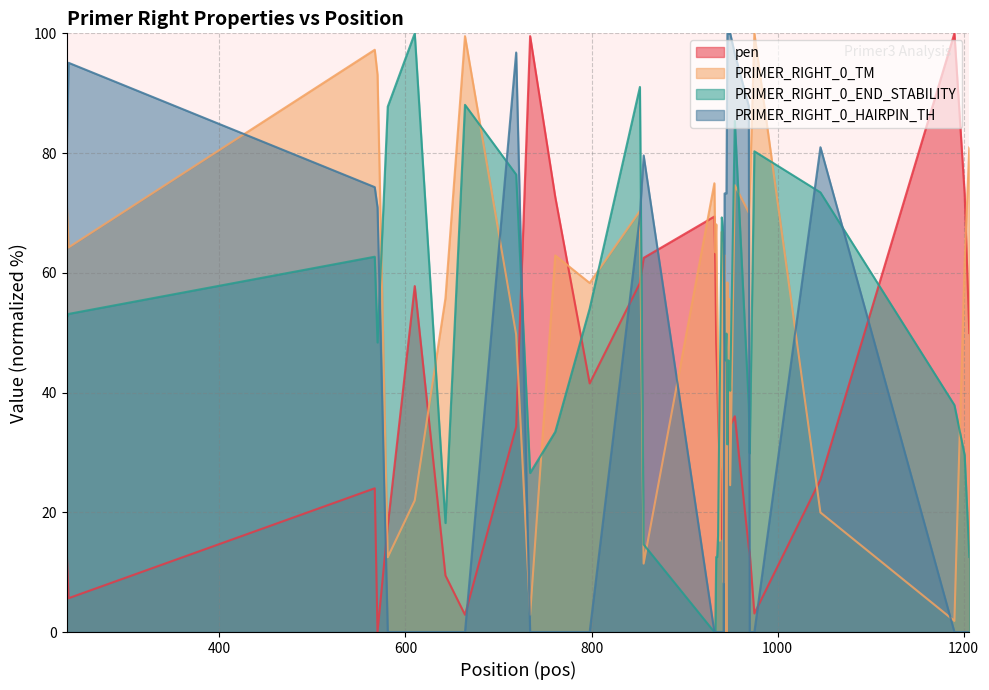

Which series has the largest total across all categories?

PRIMER_RIGHT_0_TM